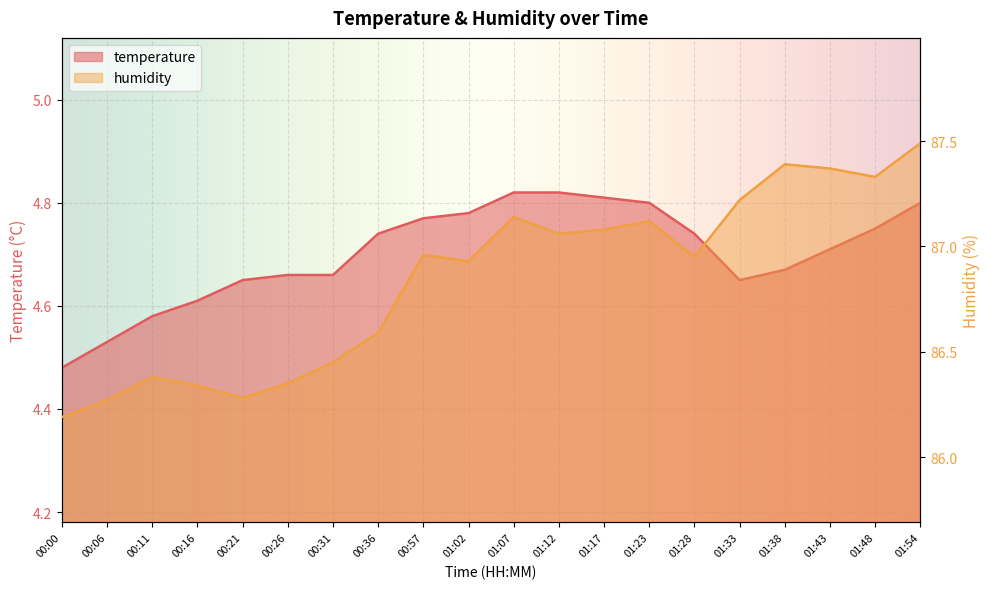

List the labels in order of humidity value, largest first.

01:54, 01:38, 01:43, 01:48, 01:33, 01:07, 01:23, 01:17, 01:12, 00:57, 01:28, 01:02, 00:36, 00:31, 00:11, 00:26, 00:16, 00:21, 00:06, 00:00